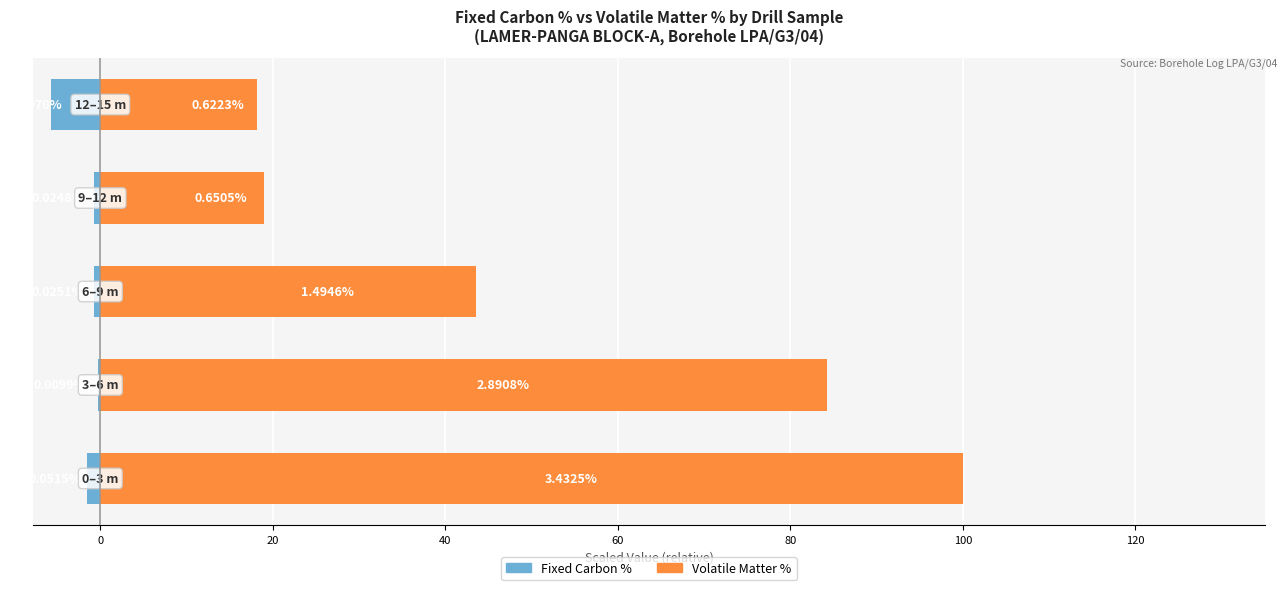

What is the sum of all Volatile Matter % values?

264.8